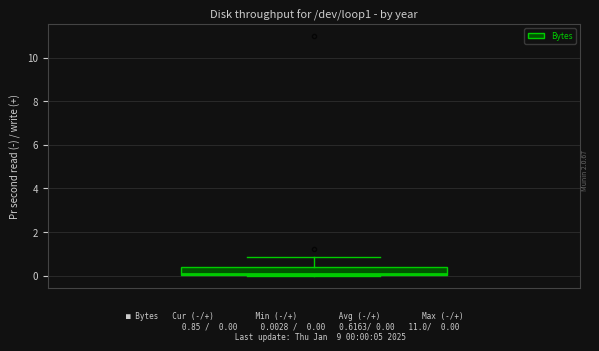

Read this box plot against the y-axis: the position of the median line, the range covered by the box, and the ends of both whiskers. The values are not printed on the chart, so give them approximately, as read against the axis.

median 0.0 (drawn on the box's lower edge), box 0.0 to 0.4, whiskers 0.0 to 0.8